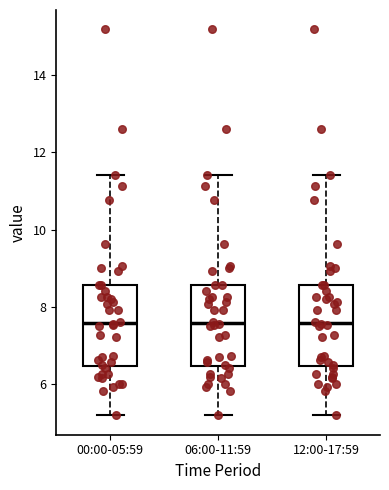

Reading left to right, transcribe this box plot: for each box, give where its median line is, the range the box spans, and where its two whiskers end, as read against the y-axis. The values are not printed on the chart, so give them approximately, as read against the axis.

00:00-05:59: median 7.6, box 6.4 to 8.6, whiskers 5.2 to 11.4
06:00-11:59: median 7.6, box 6.4 to 8.6, whiskers 5.2 to 11.4
12:00-17:59: median 7.6, box 6.4 to 8.6, whiskers 5.2 to 11.4